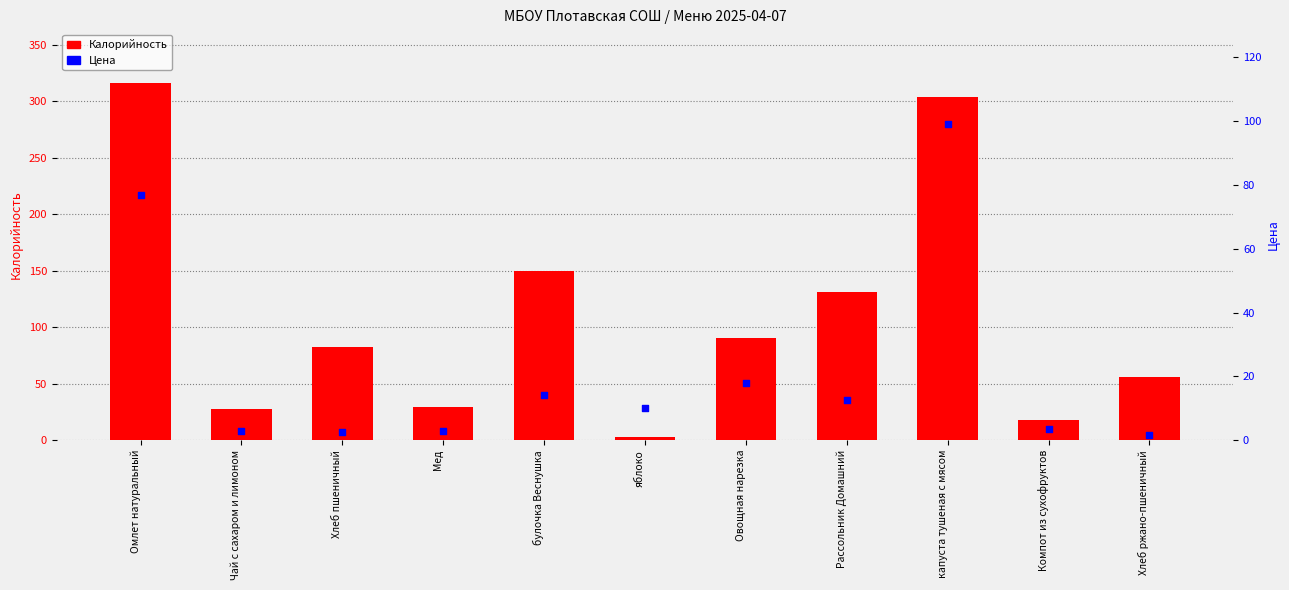

Which series has the largest total across all categories?

Калорийность